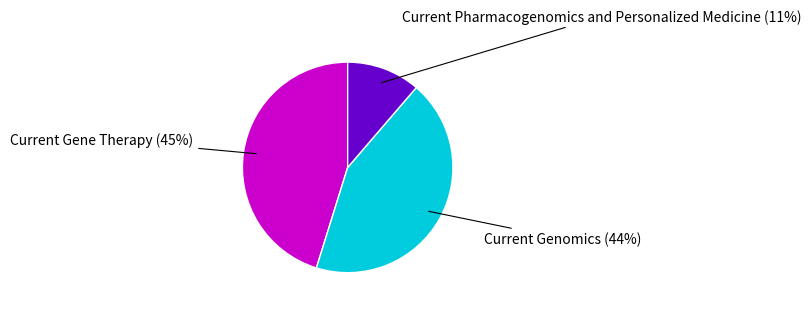

To the nearest percent, what is the average slice percentage?

33%